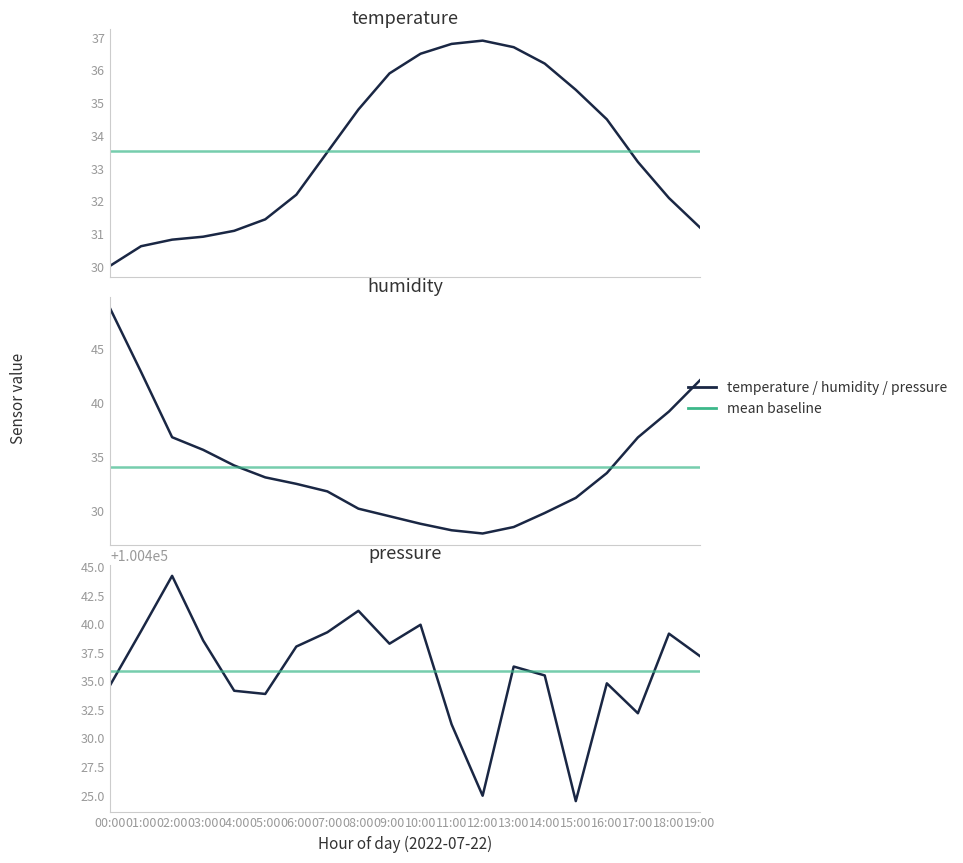

At which label does humidity_ref reach its peak?

00:00